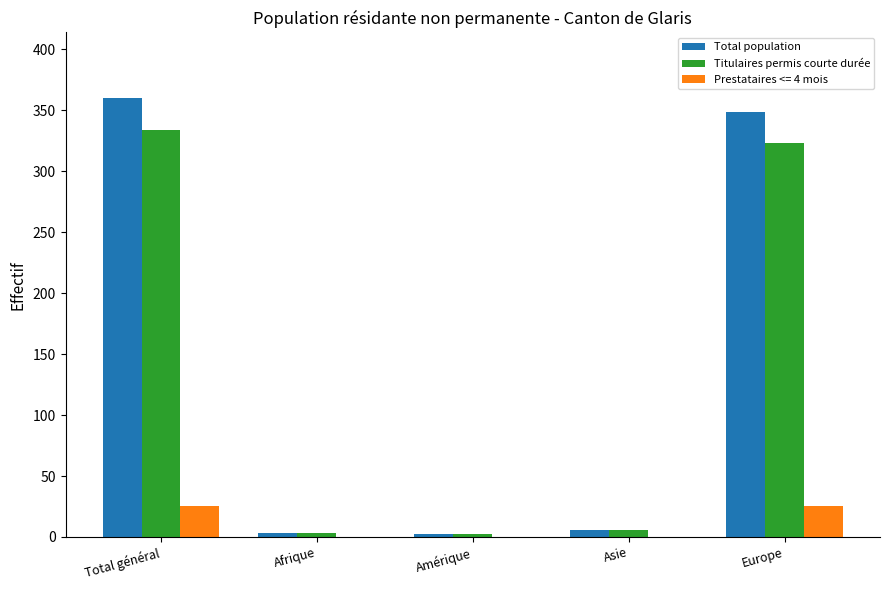

Is the value of Prestataires <= 4 mois at Amérique greater than the value of Total population at Total général?

No